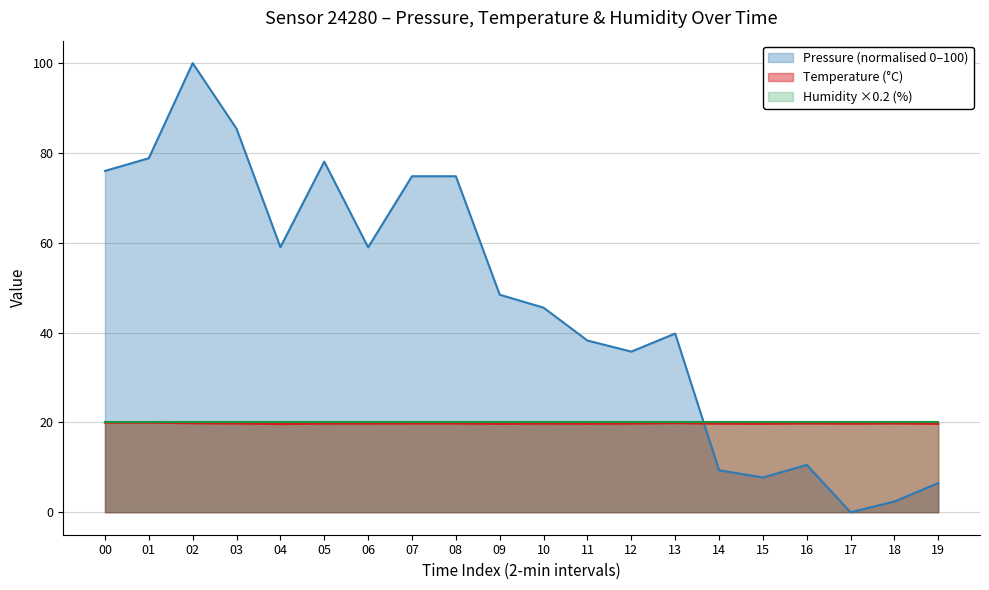

True or false: pressure has more than 1 interior local peaks.

True